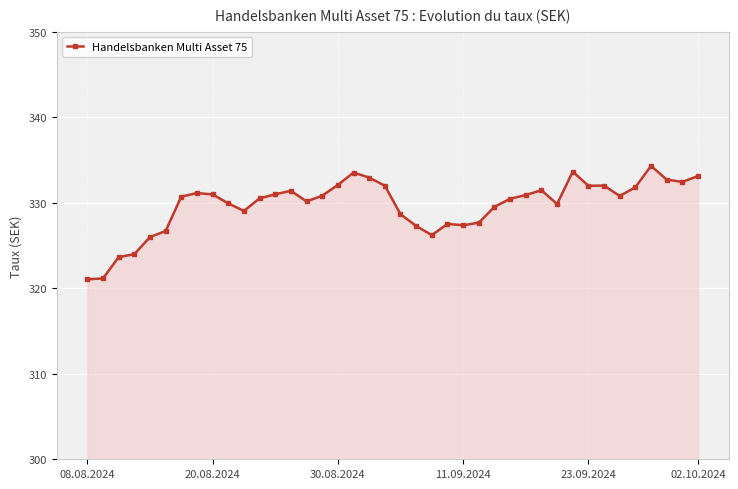

How many lines are shown in the chart?

1